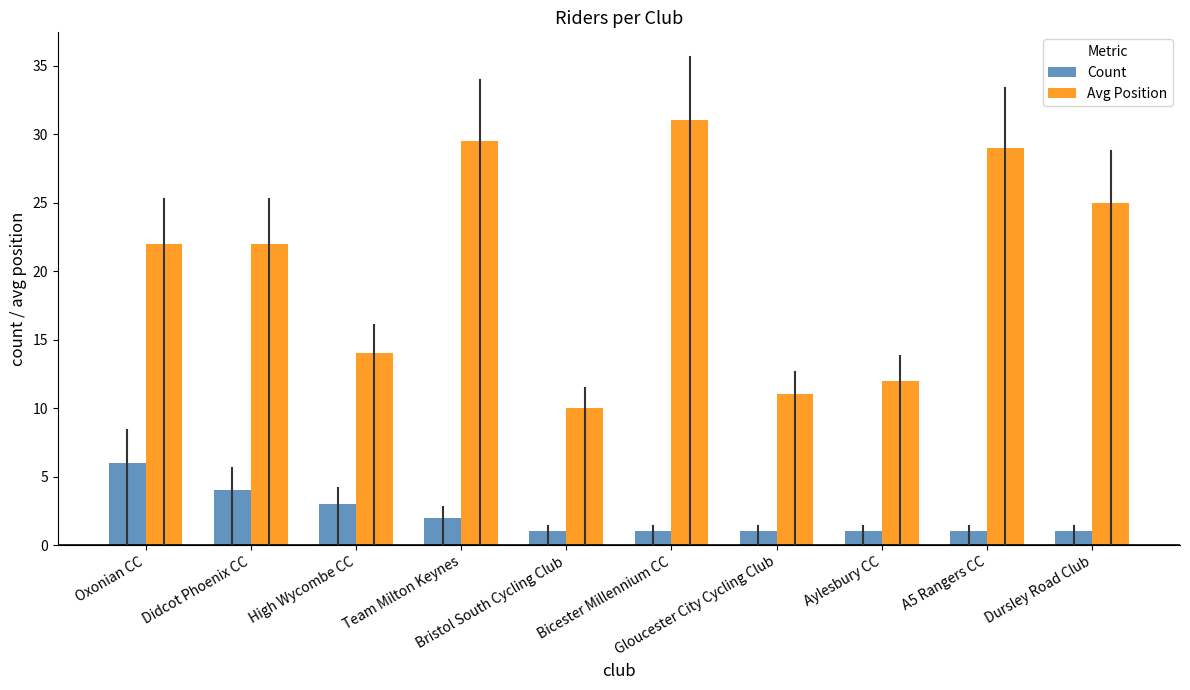

What is the average value of the Count series?

2.1